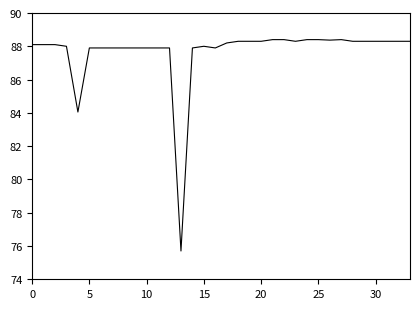

What is the maximum value shown in the chart?

88.4